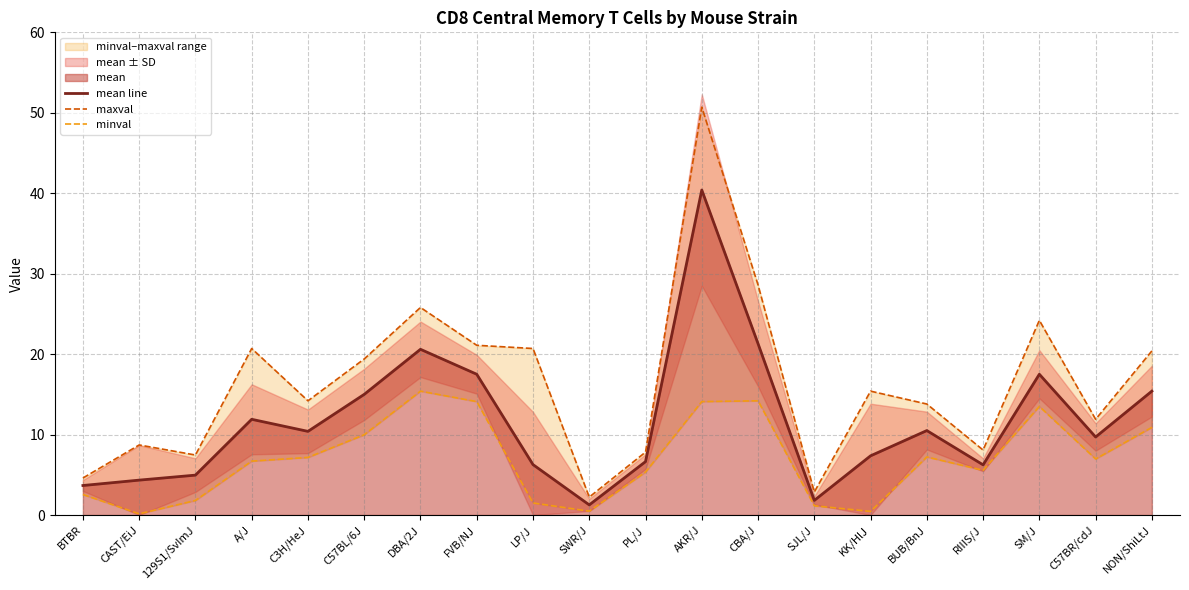

True or false: minval and mean line cross at least once.

False